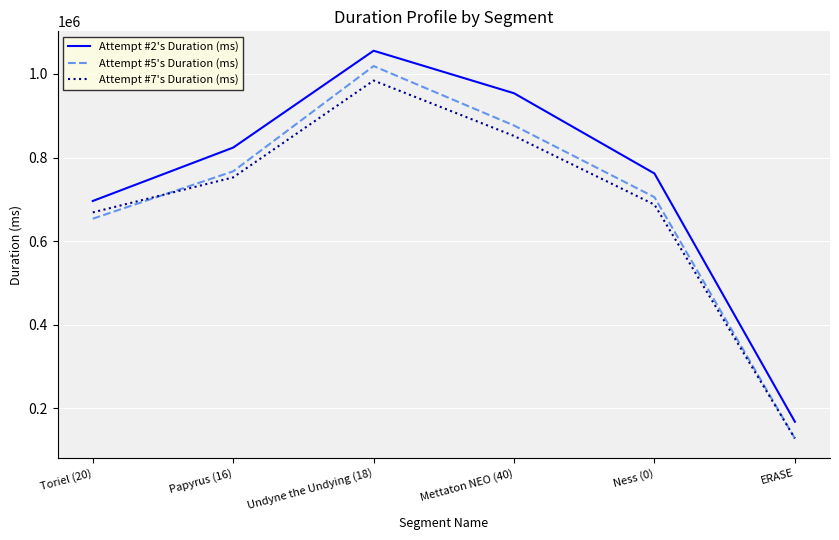

What is the minimum value shown in the chart?

128056